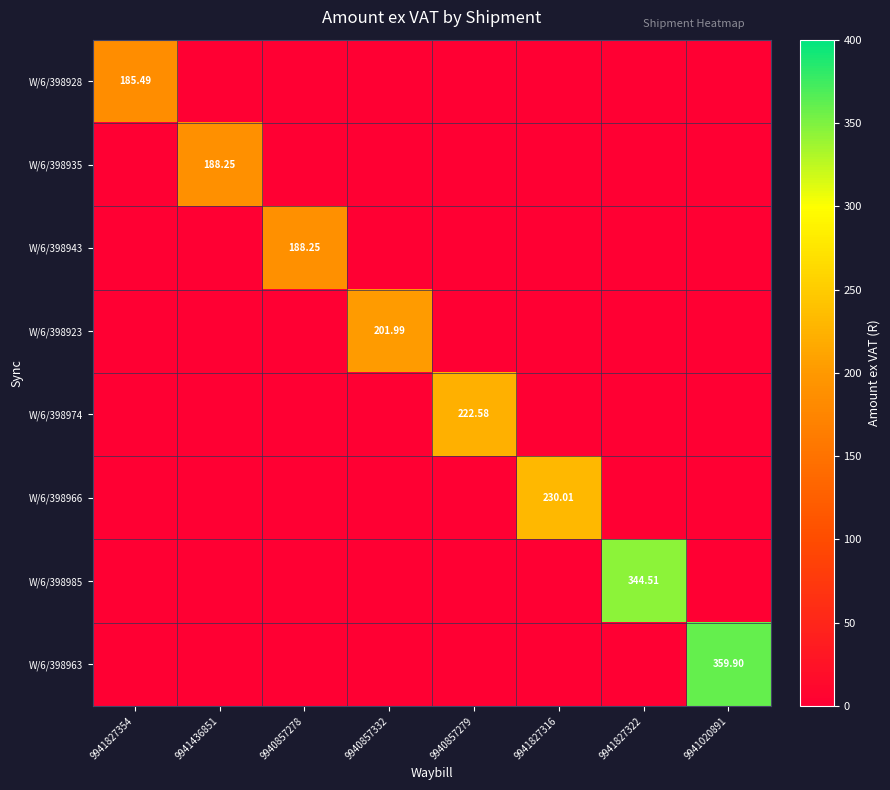

Which category has the highest value in the W/6/398966 series?

9941827316